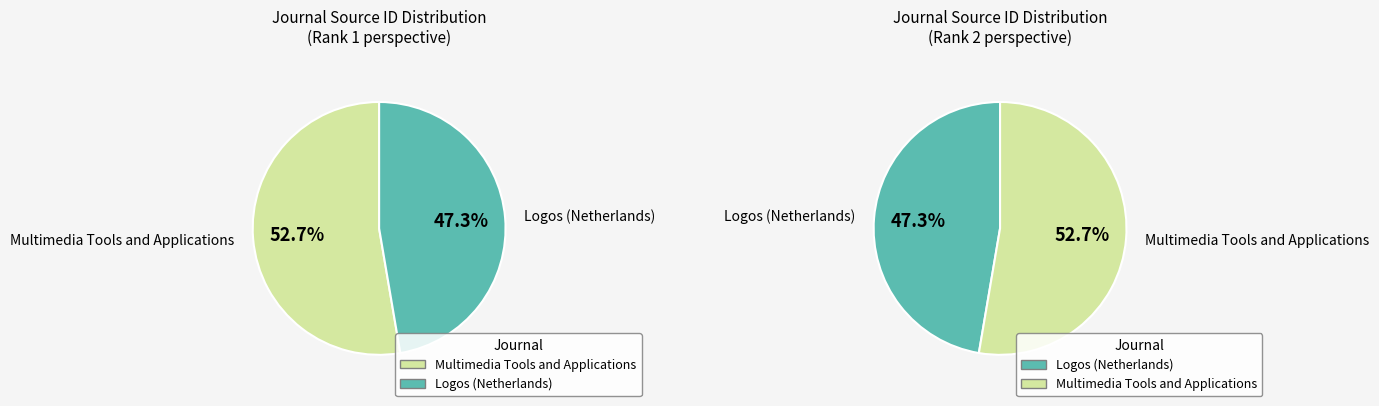

Which slice is the largest?

Multimedia Tools and Applications